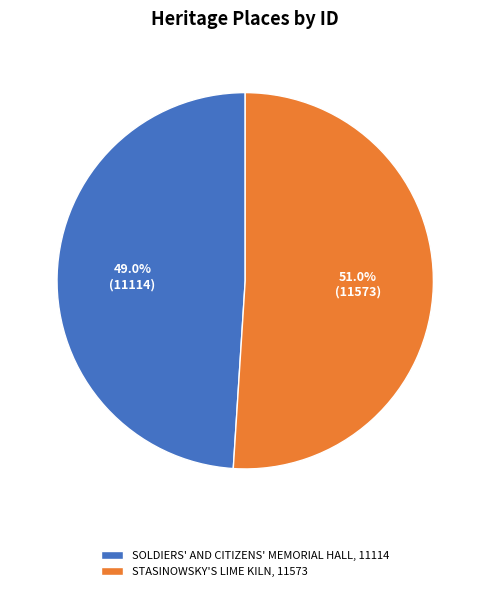

To the nearest percent, what portion does STASINOWSKY'S LIME KILN represent?

51%